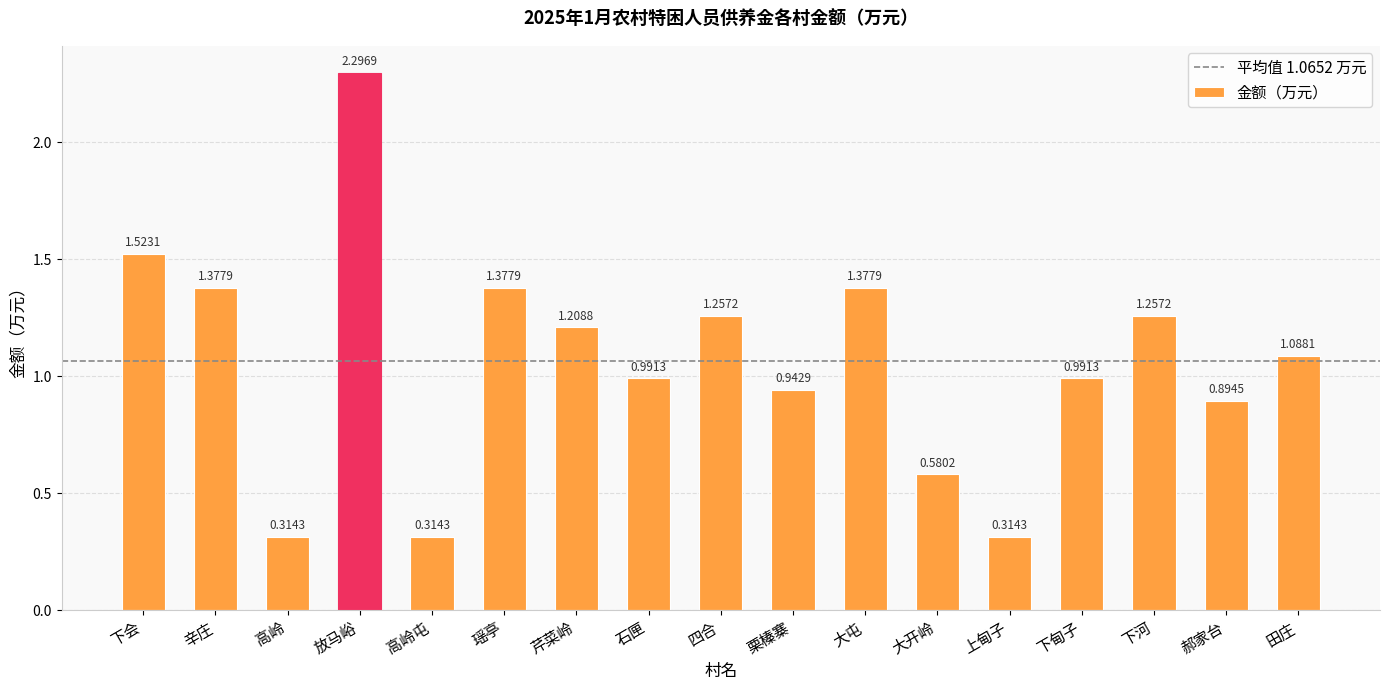

Which category has the highest value across all series?

放马峪